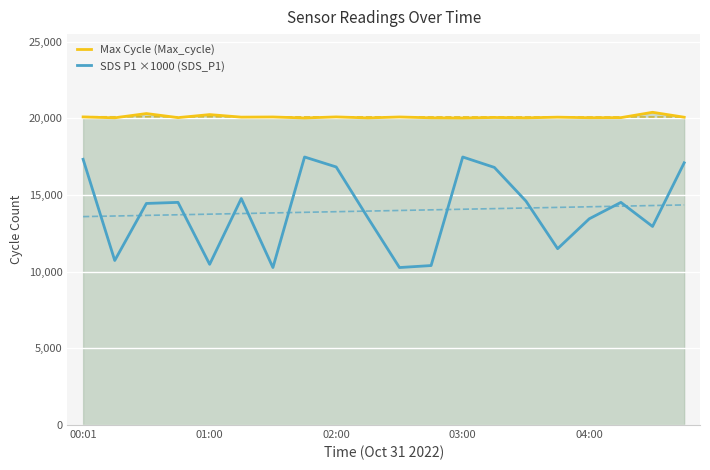

What is the sum of all Max Cycle (Max_cycle) values?

401918